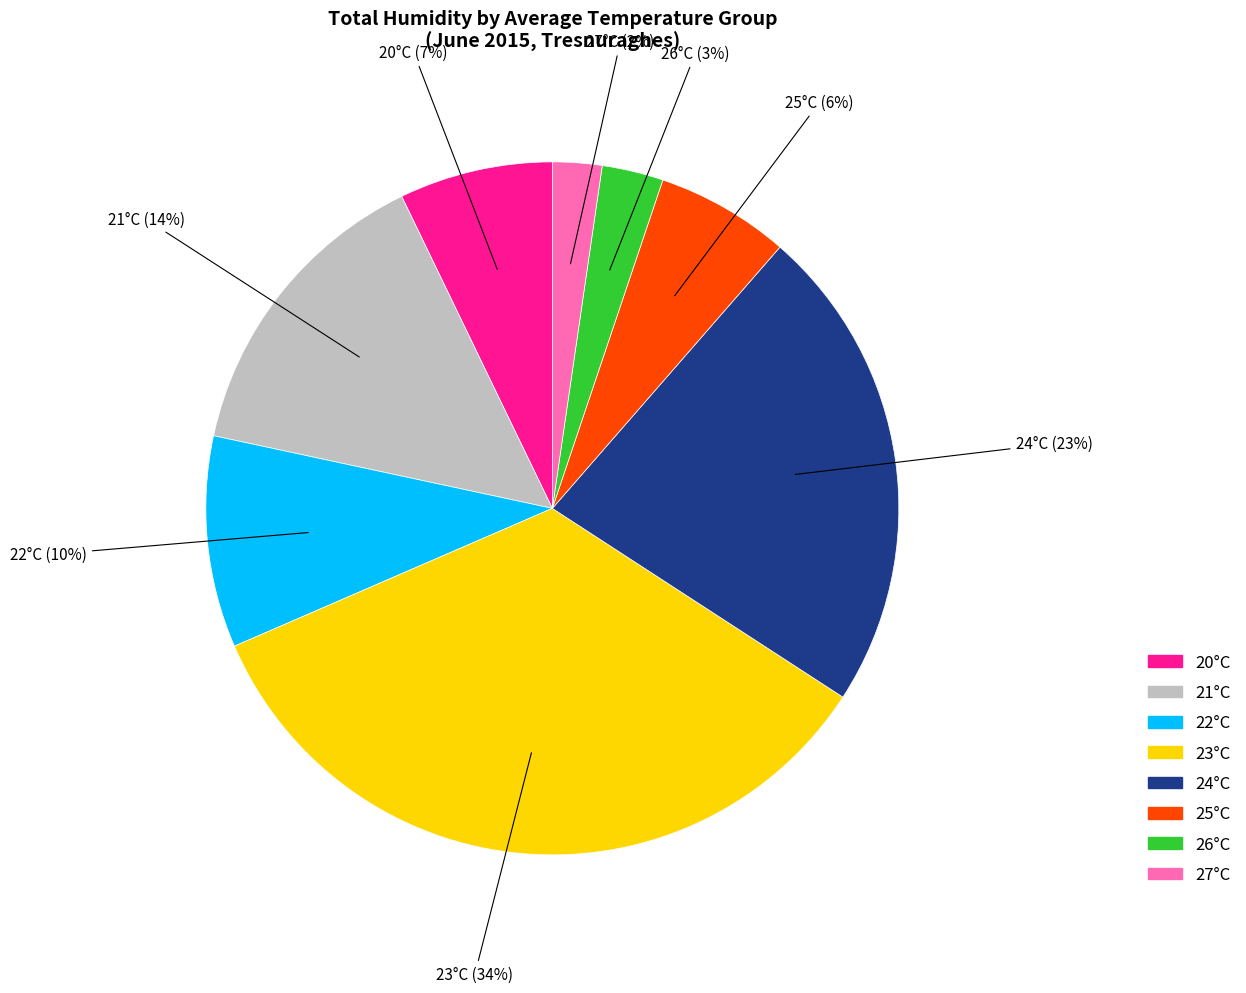

Rank the categories by value from lowest to highest.

27°C, 26°C, 25°C, 20°C, 22°C, 21°C, 24°C, 23°C